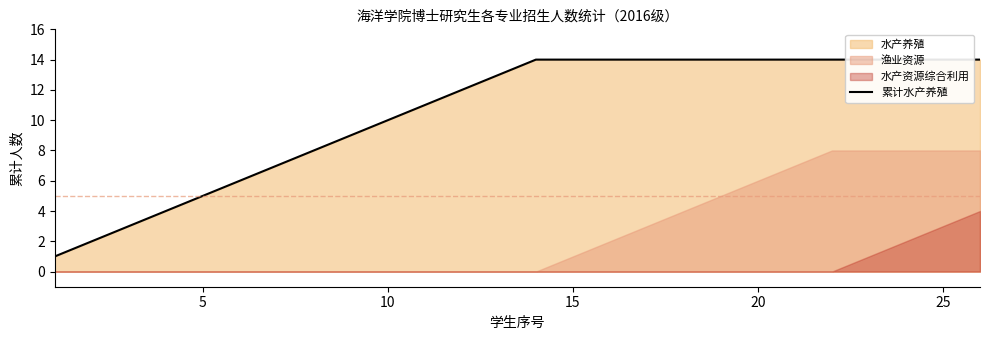

What is the maximum value shown in the chart?

14